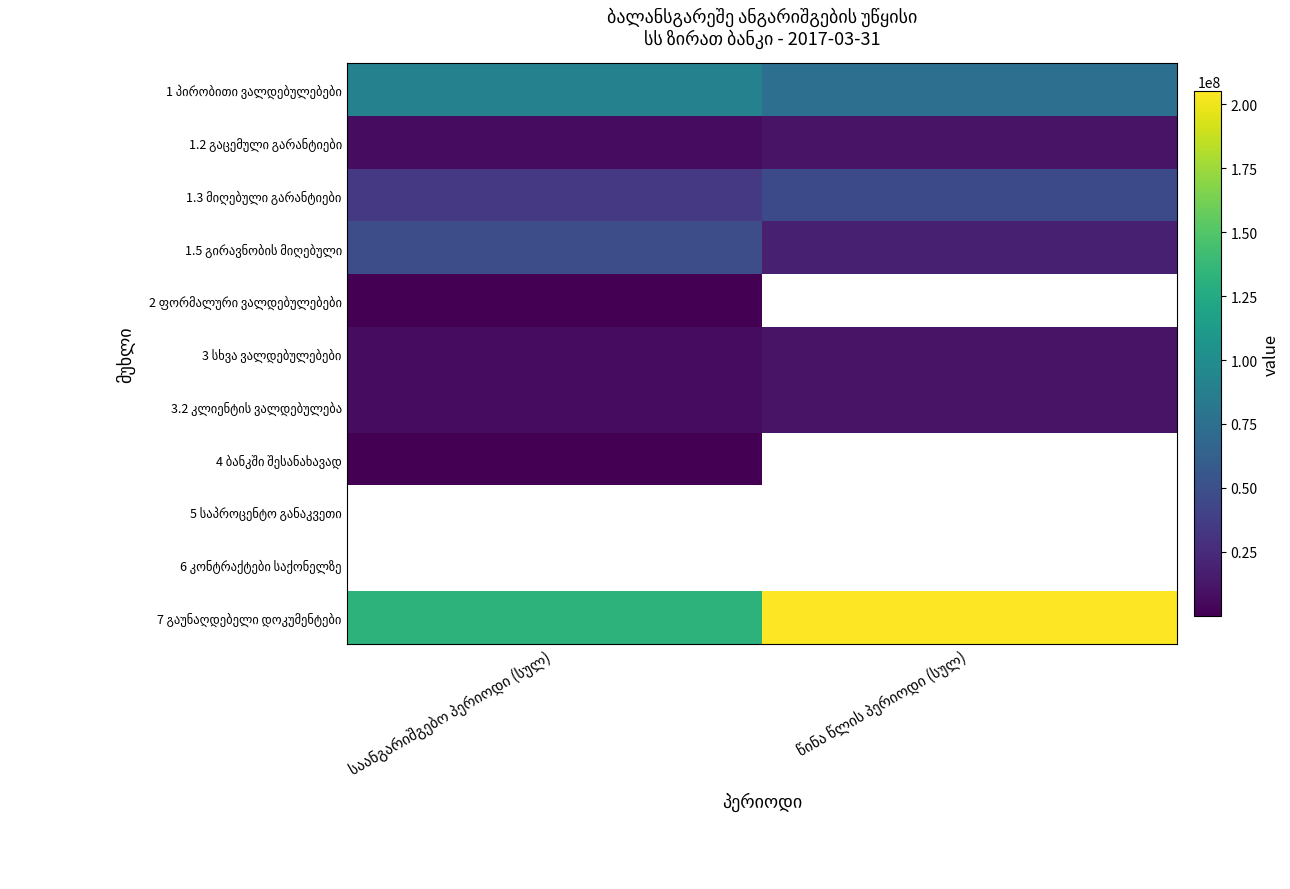

Between წინა წლის პერიოდი (სულ) and საანგარიშგებო პერიოდი (სულ), which is larger?

საანგარიშგებო პერიოდი (სულ)